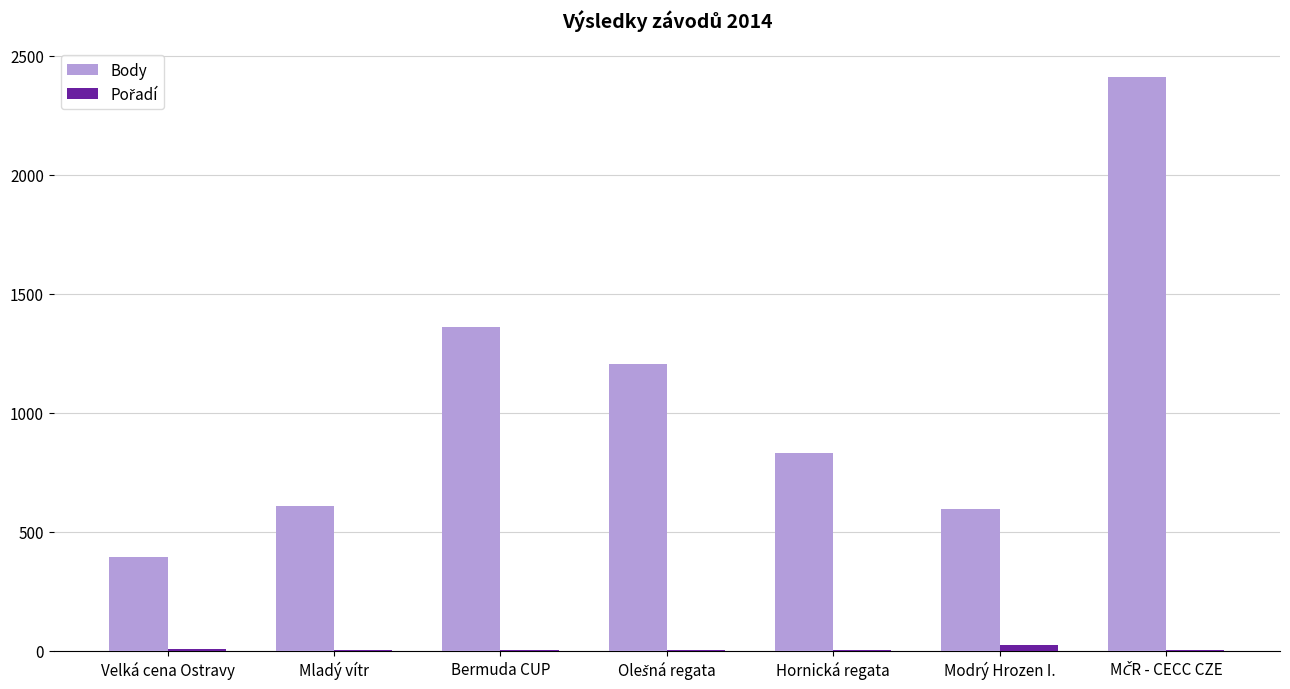

What is the sum of all Body values?

7409